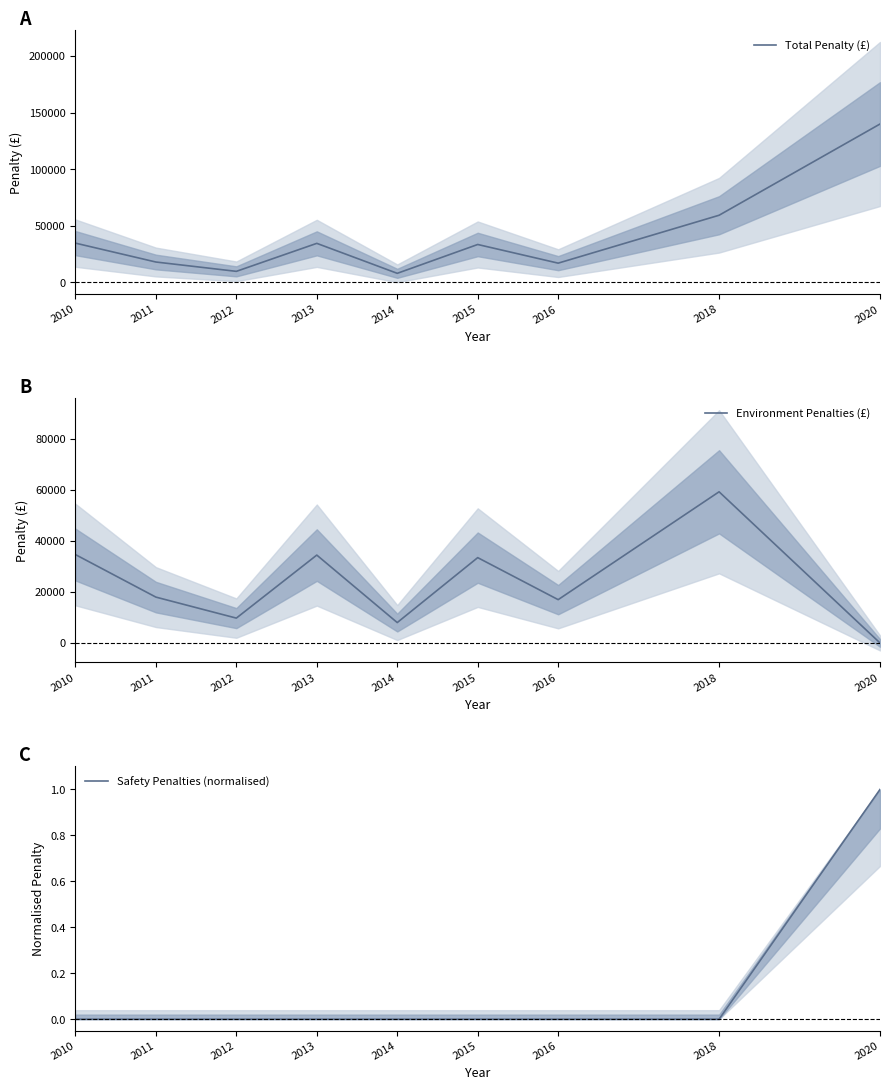

Is it true that Total Penalty (£) equals 89478 at 2020?

False